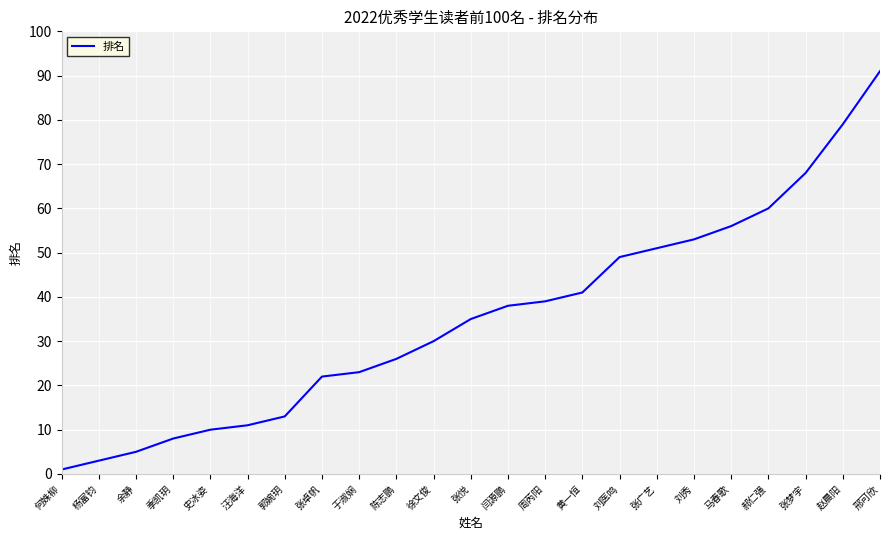

Rank the categories by value from highest to lowest.

邢可欣, 赵晨阳, 张梦宇, 郝仁强, 马春歌, 刘秀, 张广艺, 刘医鸣, 黄一恒, 周芮阳, 闫源鹏, 张悦, 徐文俊, 陈志鹏, 于淑娴, 张卓帆, 郭婉玥, 汪海洋, 史冰姿, 季凯玥, 余静, 杨富钧, 何姝柳